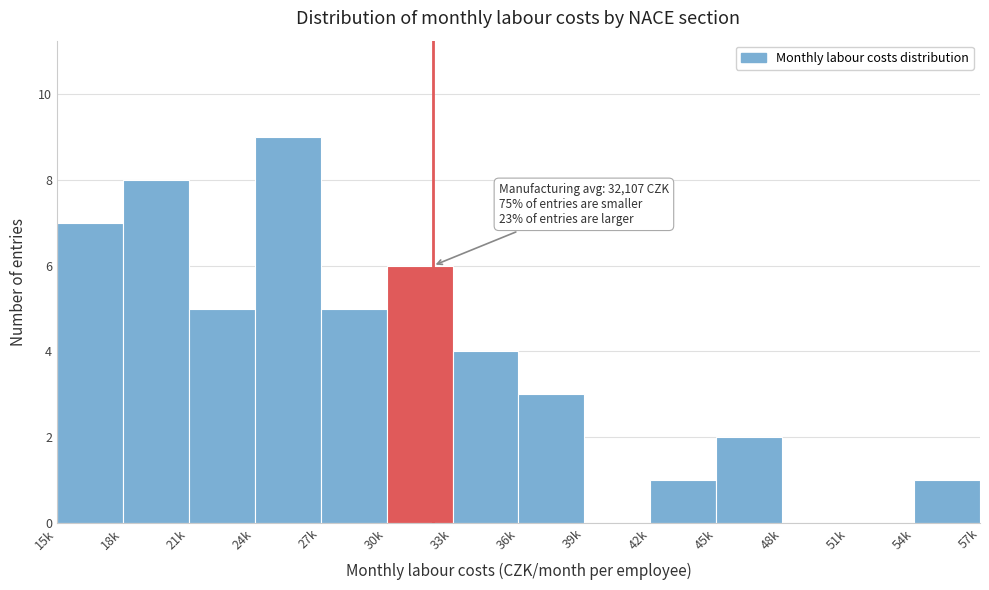

Reading left to right, list all the values displayed in this chart.

15k=7	18k=8	21k=5	24k=9	27k=5	30k=6	33k=4	36k=3	39k=0	42k=1	45k=2	48k=0	51k=0	54k=1